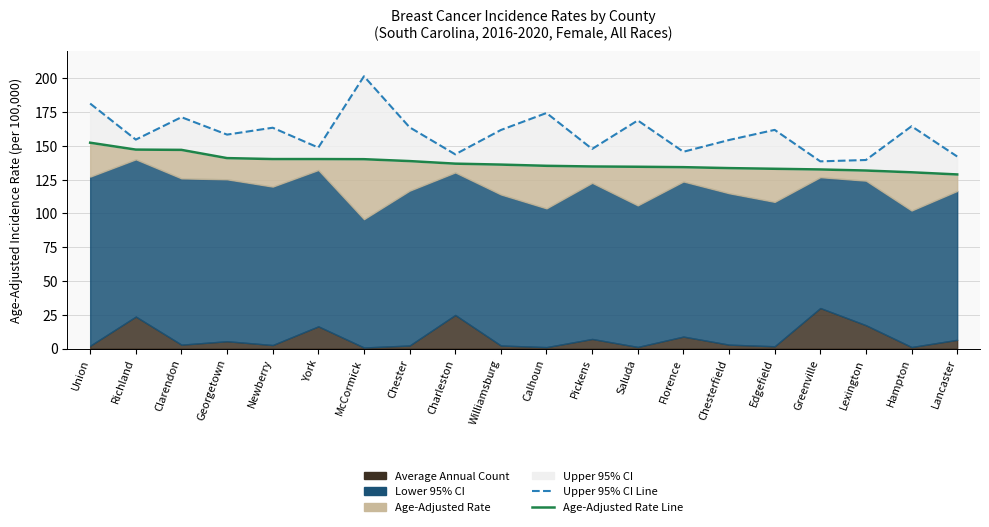

What is the total value across all series at Charleston?

280.7